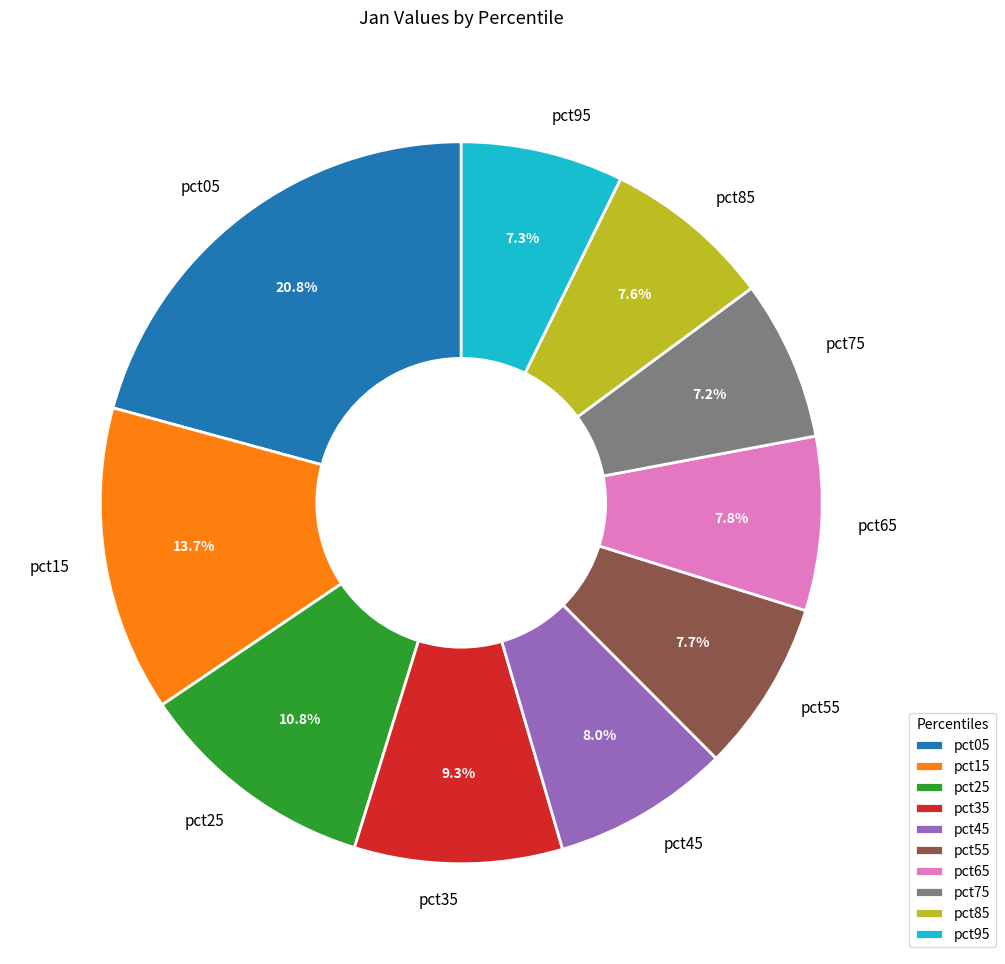

What portion of the pie excludes pct15?

86.3%